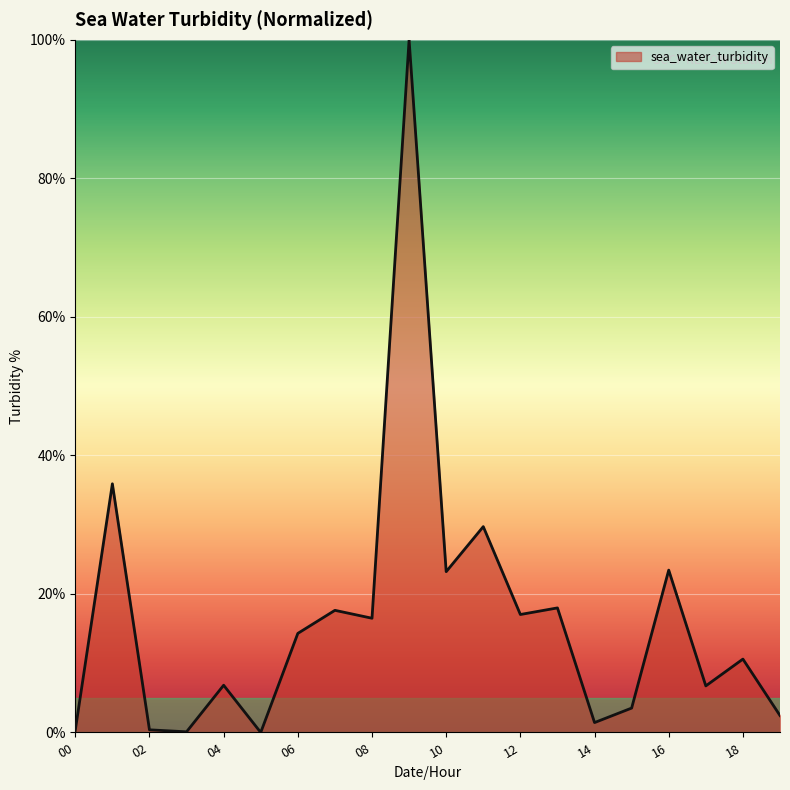

What is the greatest value displayed?

100.0